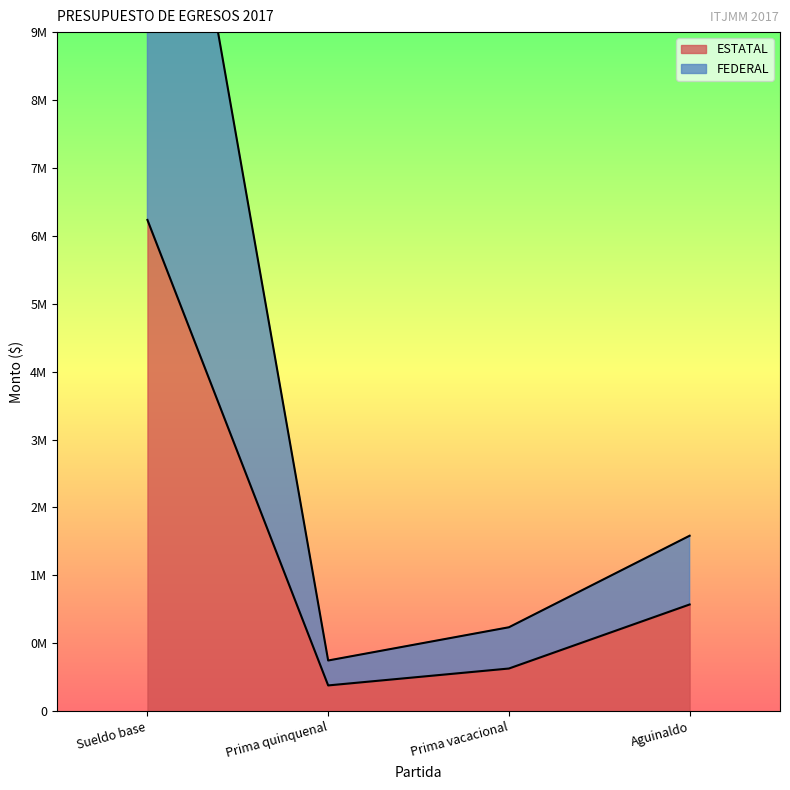

Which series has the largest total across all categories?

FEDERAL